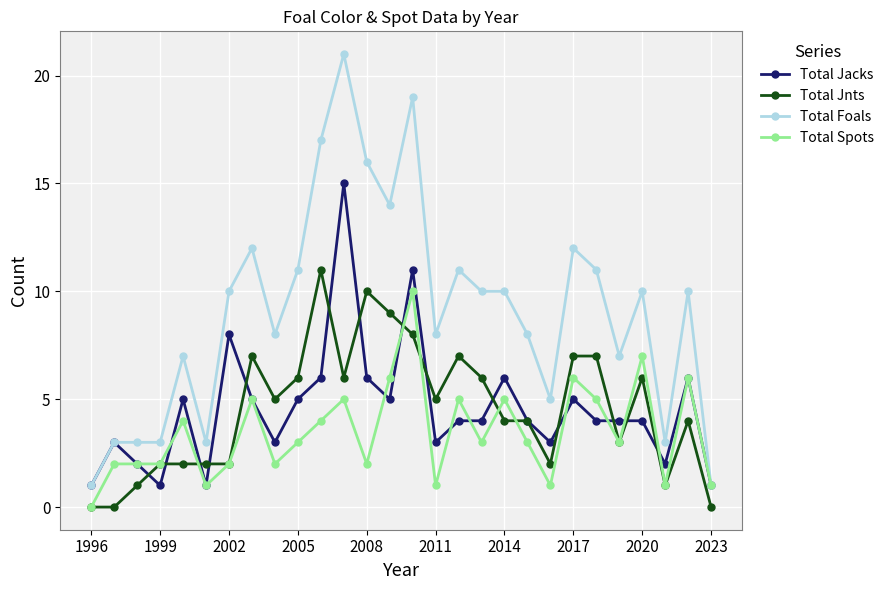

How many distinct data groups are displayed?

4